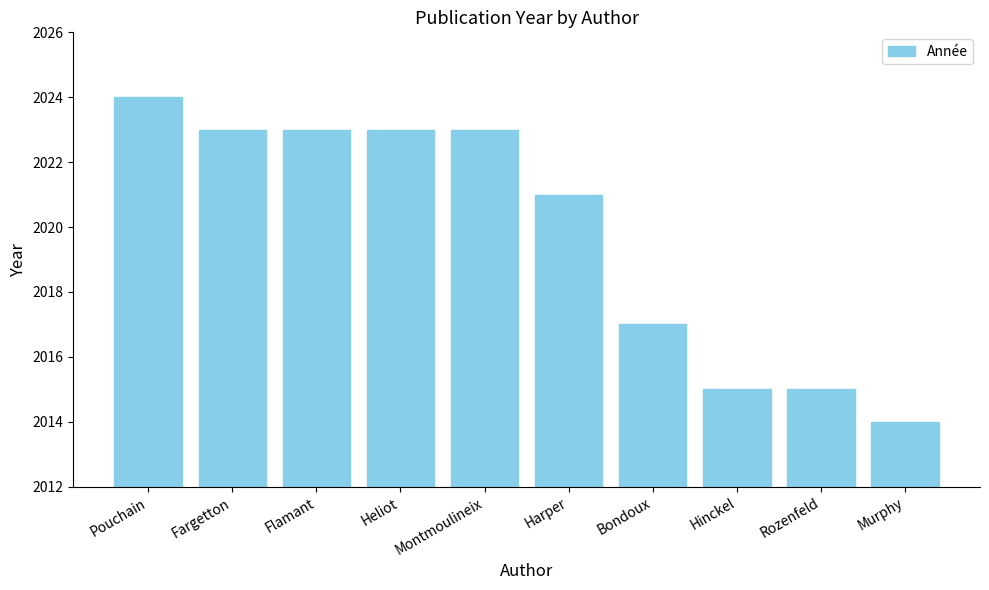

What is the difference between the values at Murphy and Montmoulineix?

9